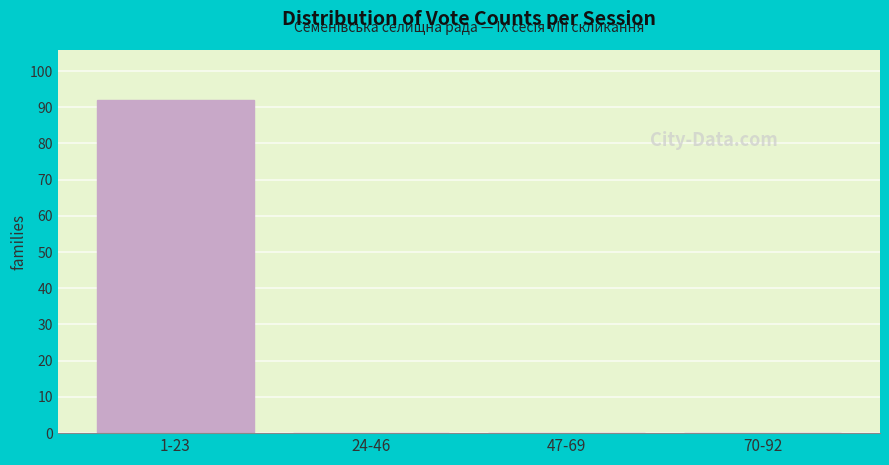

Reading left to right, extract all data points from this chart.

1-23=92	24-46=0	47-69=0	70-92=0